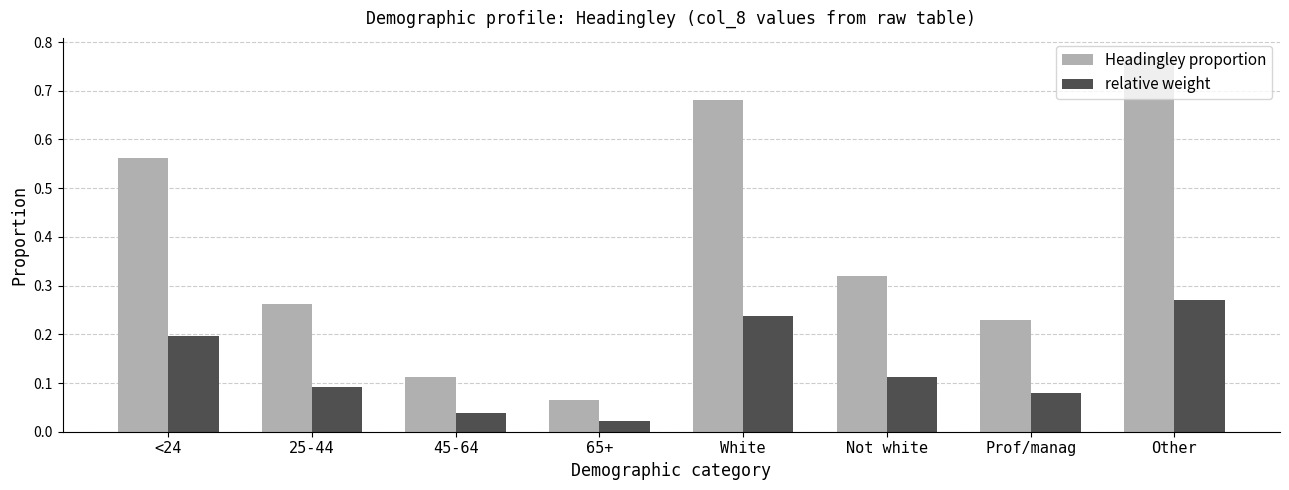

What is the difference between the Headingley proportion values at 25-44 and Other?

0.5